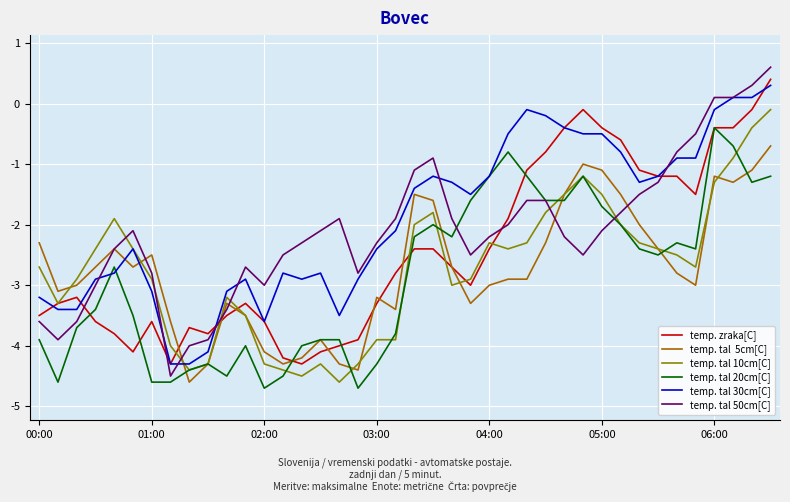

What is the greatest value displayed?

0.6